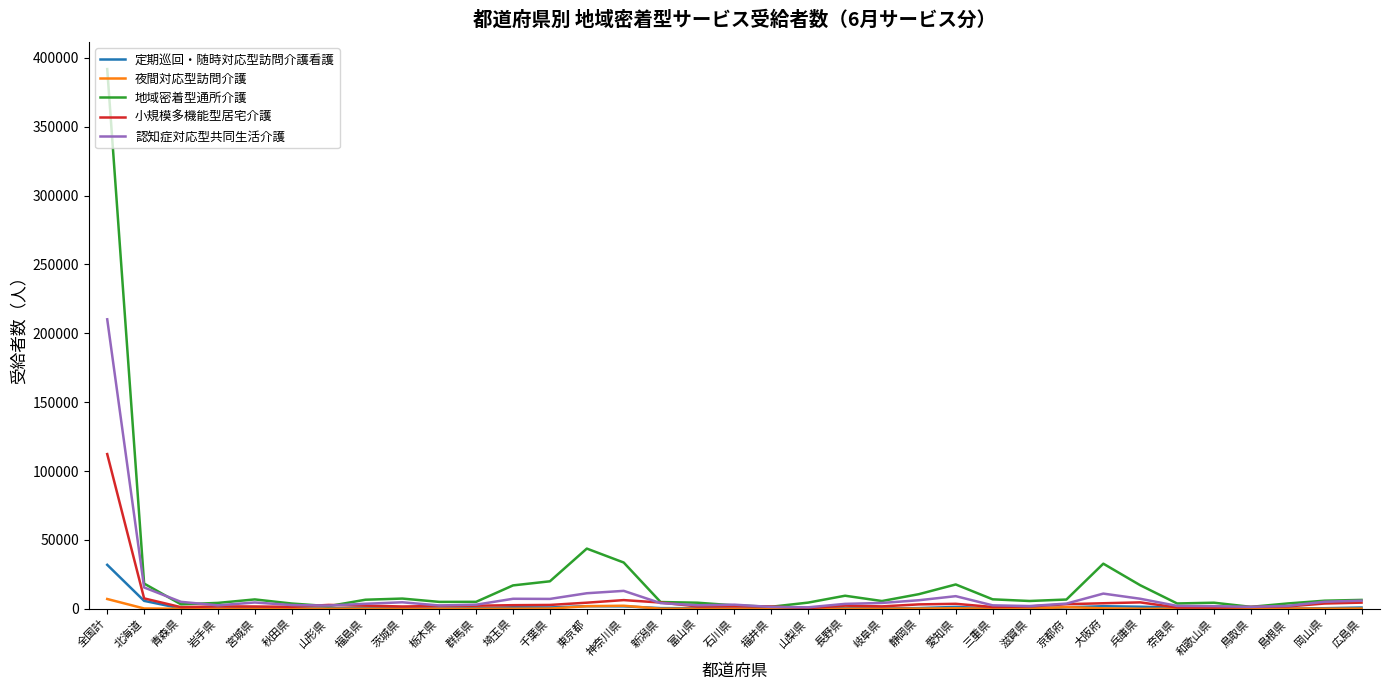

What is the difference between the highest and lowest values at 茨城県?

7384